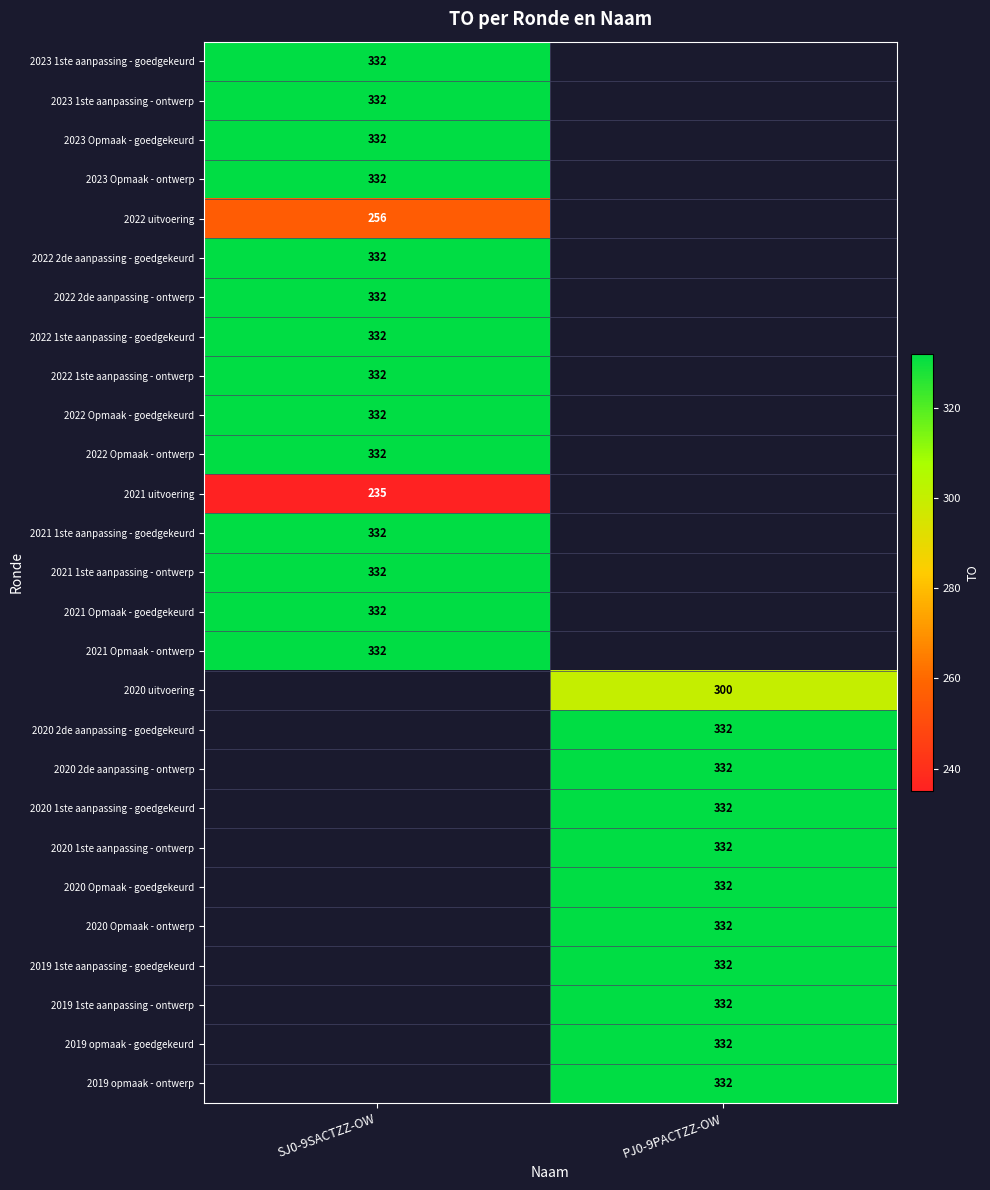

At how many categories does at least one series exceed 261?

2